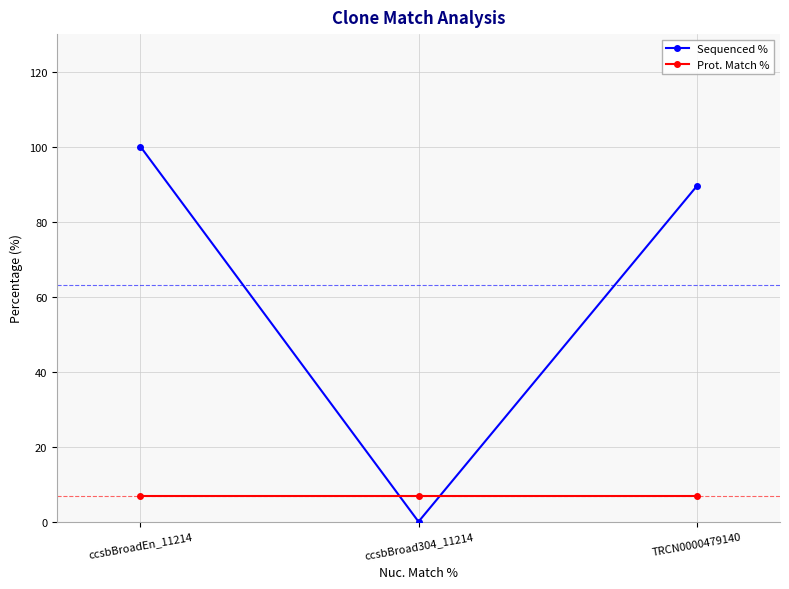

Which series changed the most between ccsbBroadEn_11214 and ccsbBroad304_11214?

Sequenced %